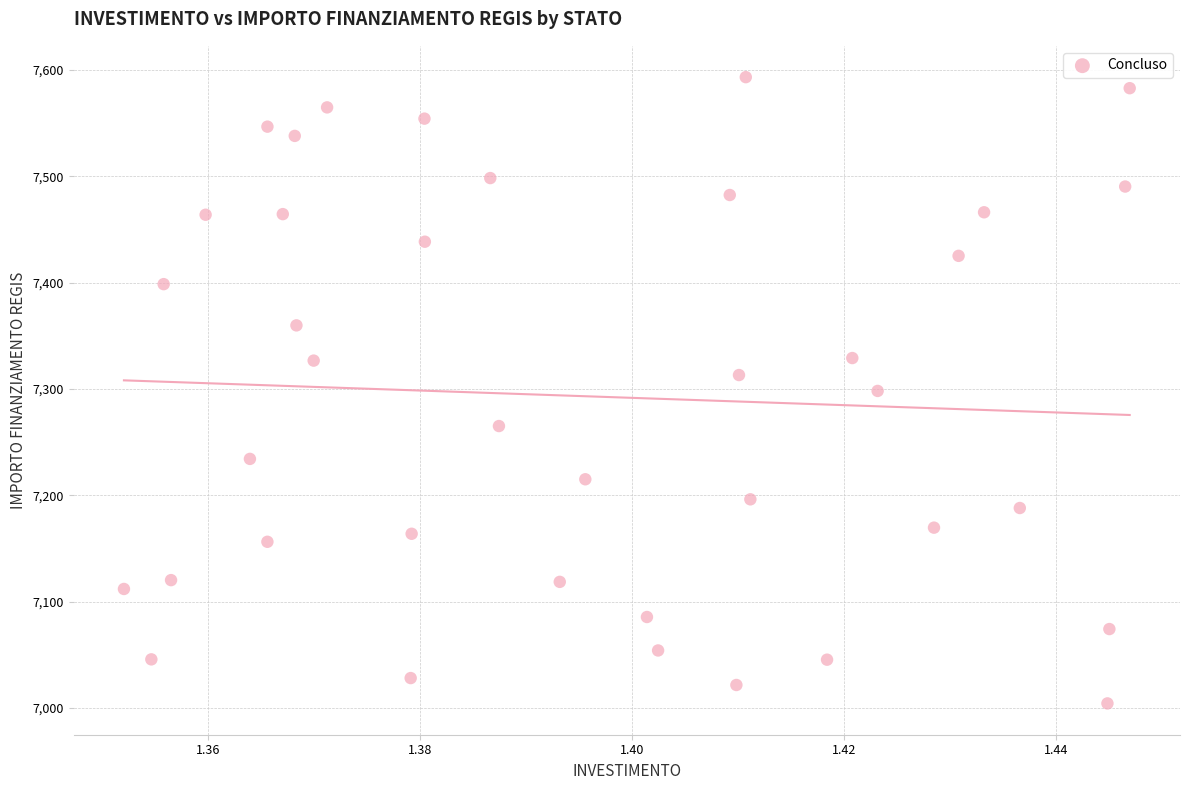

What is the range of Y values (max minus min)?

588.8